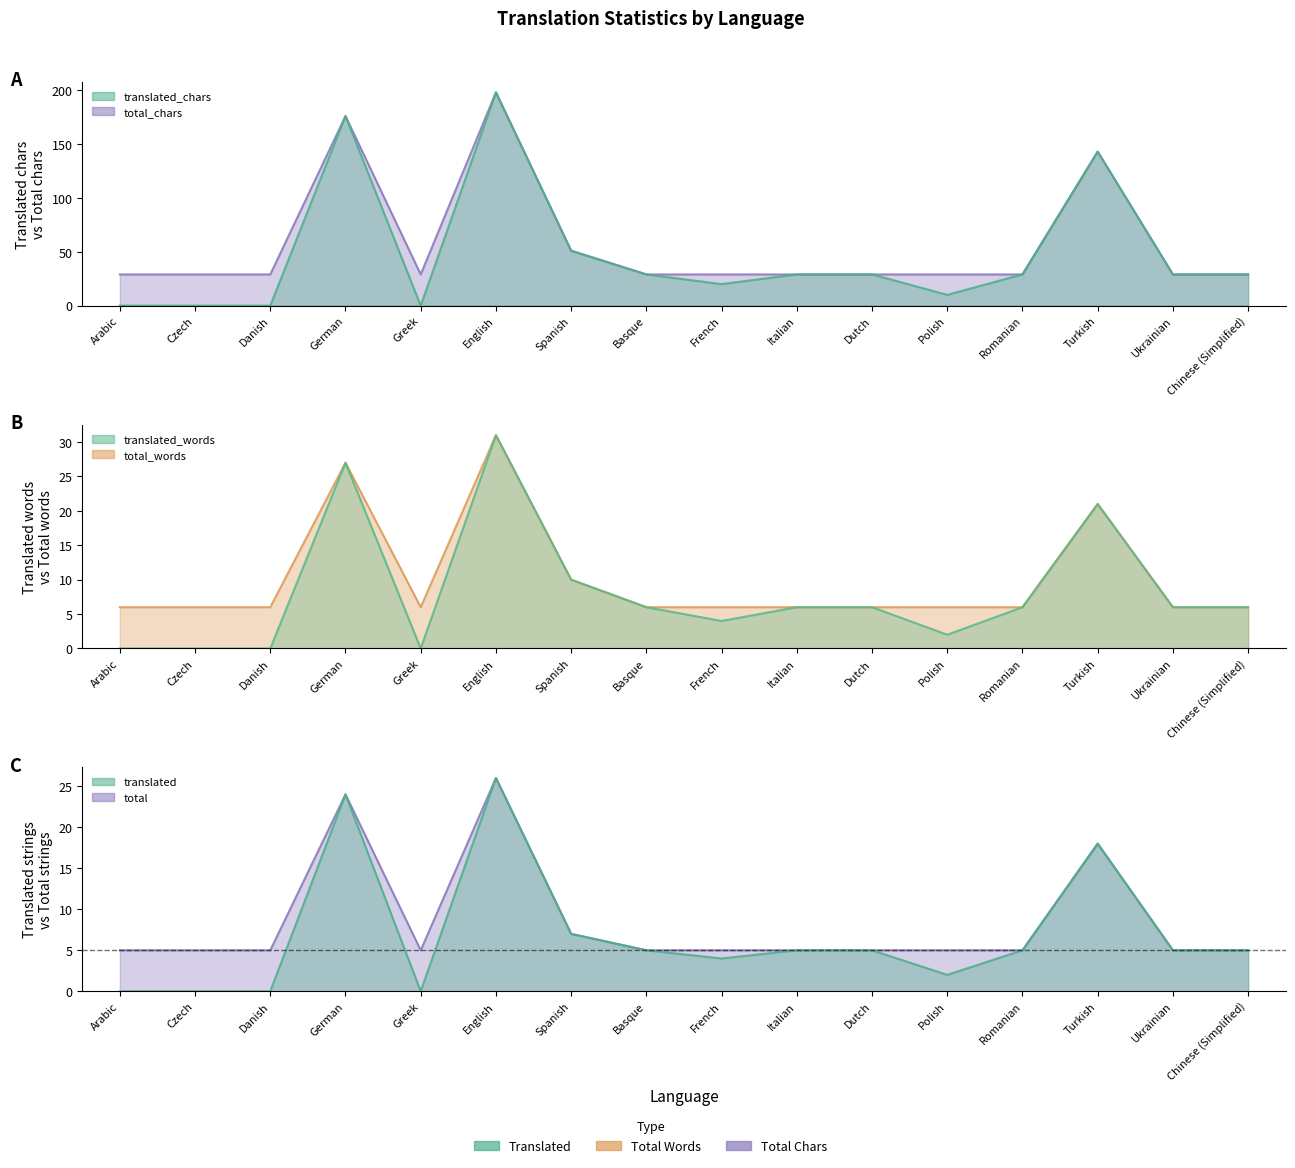

Does the chart have visible grid lines?

No